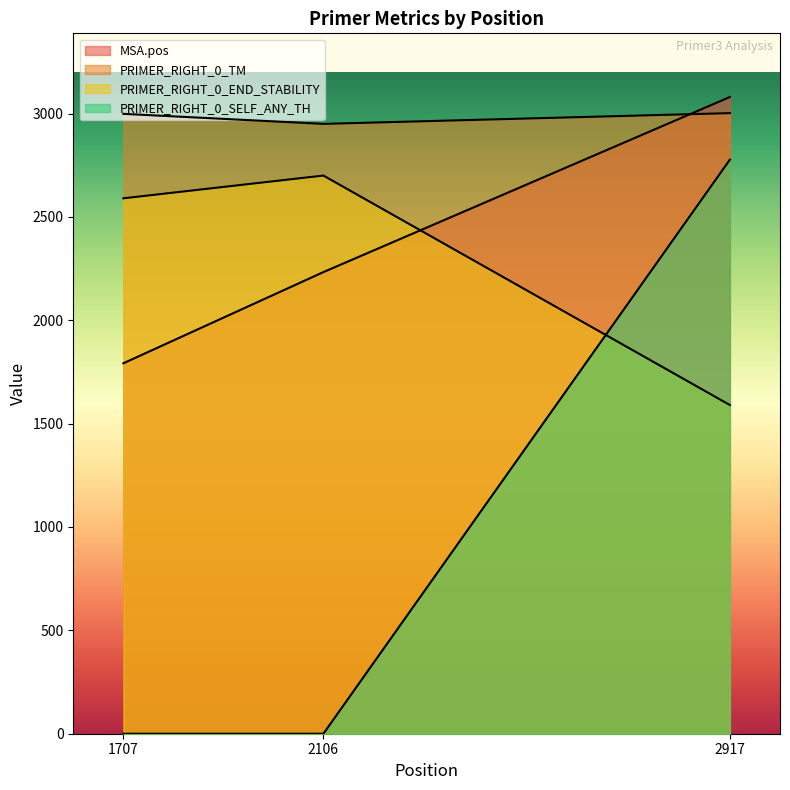

What is the average value of the PRIMER_RIGHT_0_END_STABILITY series?

2293.3